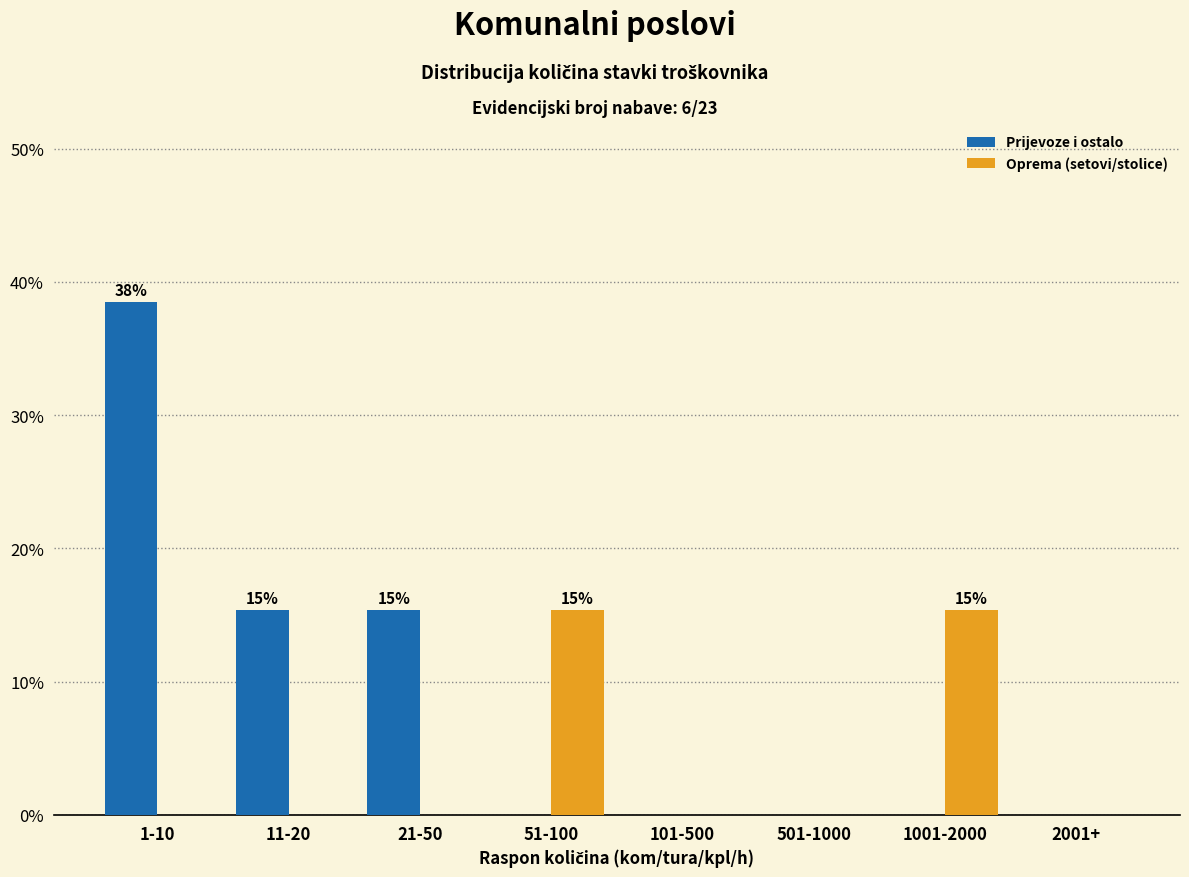

Reading right to left, list all the values displayed in this chart.

Prijevoze i ostalo: 2001+=0.0	1001-2000=0.0	501-1000=0.0	101-500=0.0	51-100=0.0	21-50=15.4	11-20=15.4	1-10=38.5
Oprema (setovi/stolice): 2001+=0.0	1001-2000=15.4	501-1000=0.0	101-500=0.0	51-100=15.4	21-50=0.0	11-20=0.0	1-10=0.0